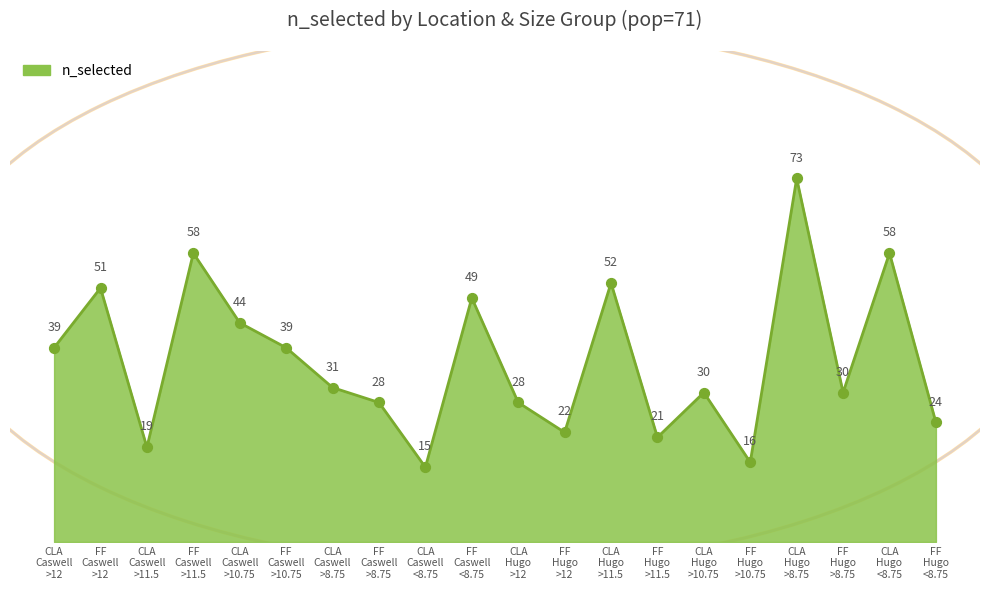

What is the minimum value shown in the chart?

15